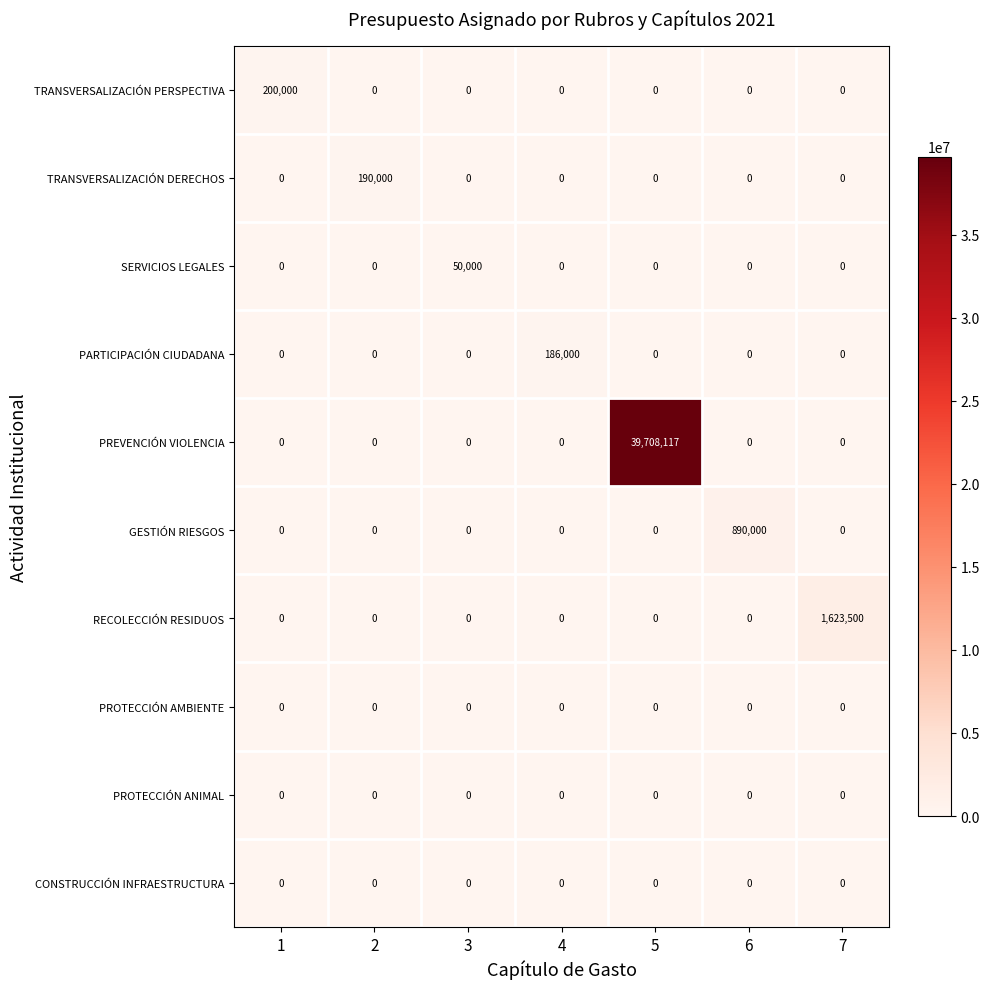

At which category is the sum across all series the highest?

5